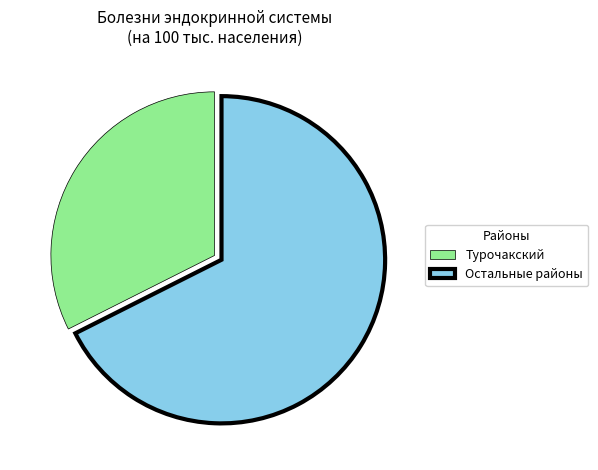

What is the ratio of the value at Остальные районы to the value at Турочакский?

2.1